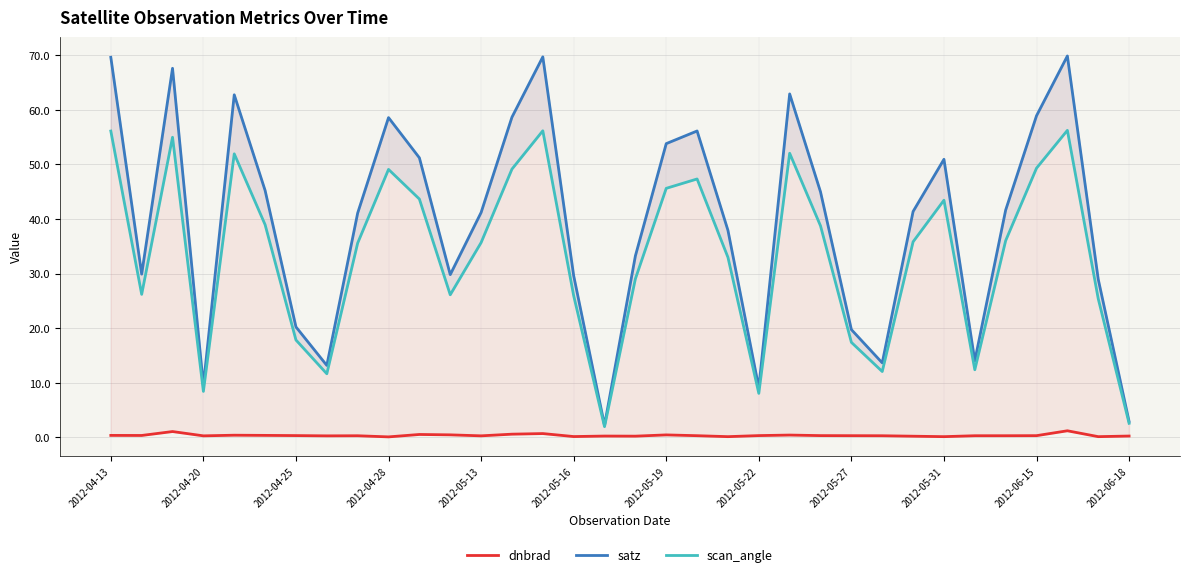

List the labels in order of satz value, smallest first.

16, 33, 21, 2012-04-28, 2012-05-22, 25, 28, 24, 2012-05-19, 32, 15, 2012-06-18, 2012-04-20, 17, 20, 2012-05-27, 12, 26, 29, 23, 2012-05-16, 27, 2012-06-15, 18, 19, 2012-05-31, 13, 30, 2012-05-13, 22, 2012-04-25, 2012-04-13, 14, 31